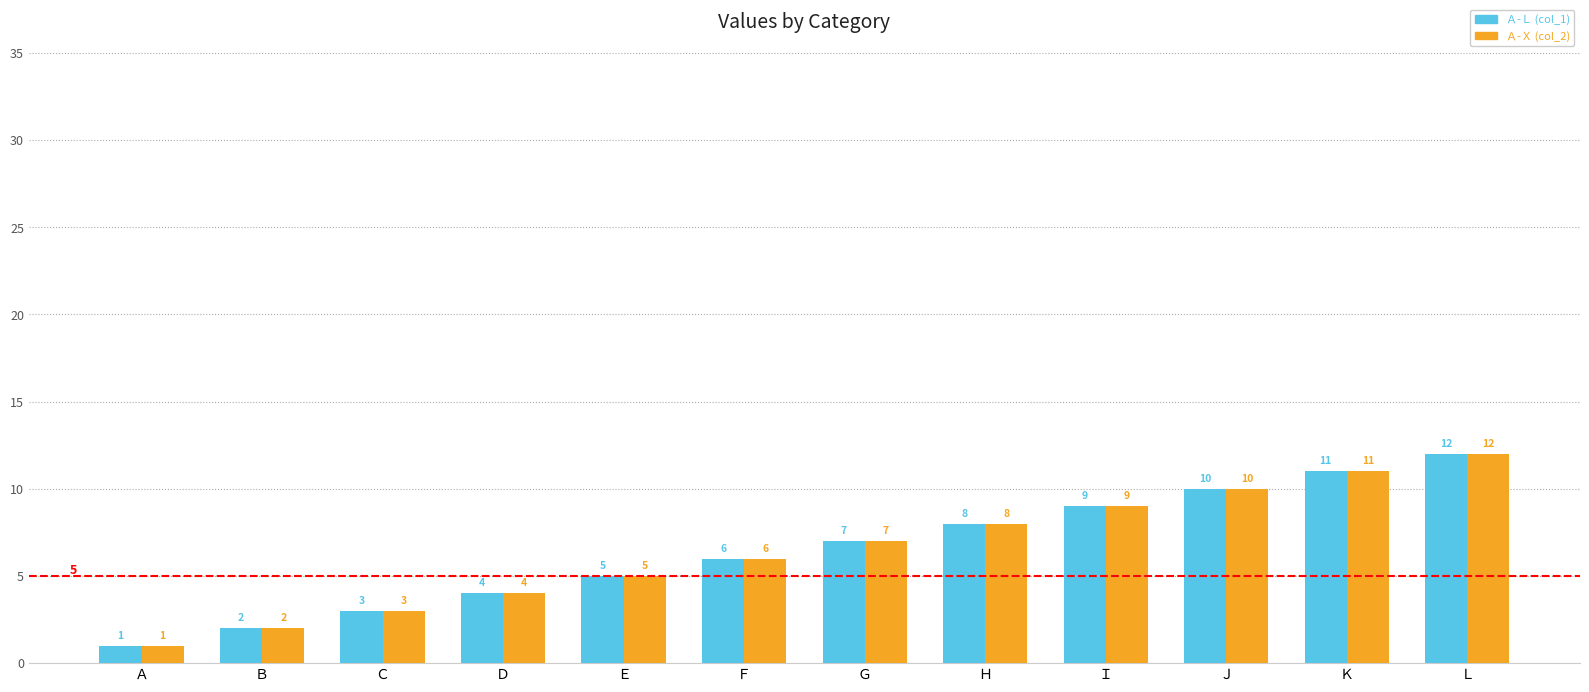

True or false: Ａ-Ｘ (col_2) has a value of 7 at Ｇ.

True